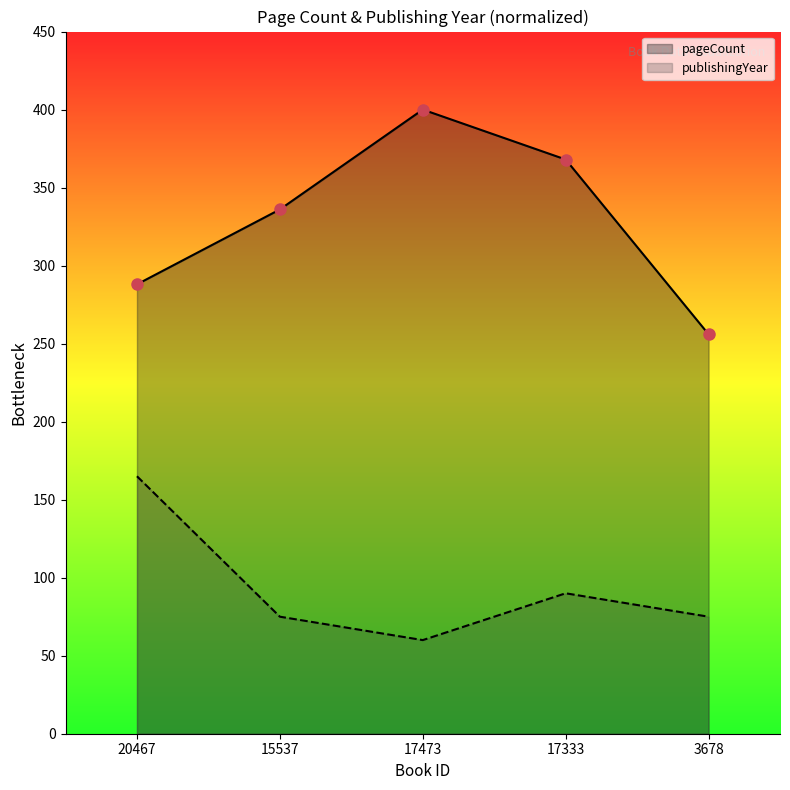

True or false: pageCount and publishingYear intersect in this chart.

False